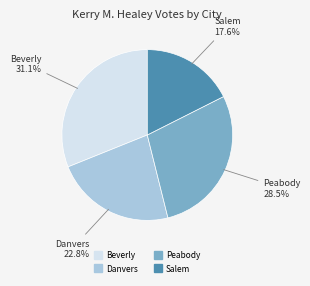

True or false: Beverly accounts for 39% of the total.

False